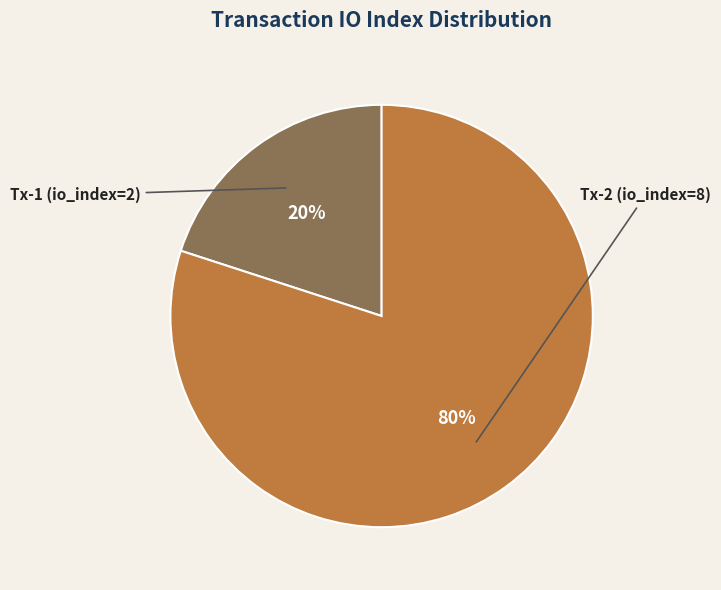

How many segments does this pie chart have?

2